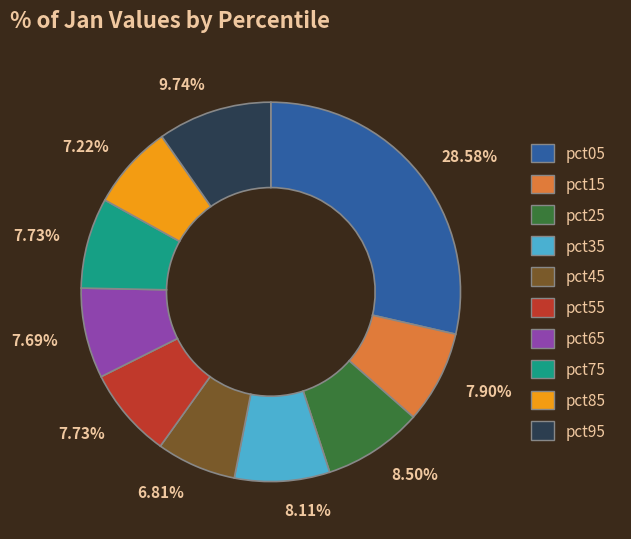

Is there any slice that represents more than half of the pie?

No